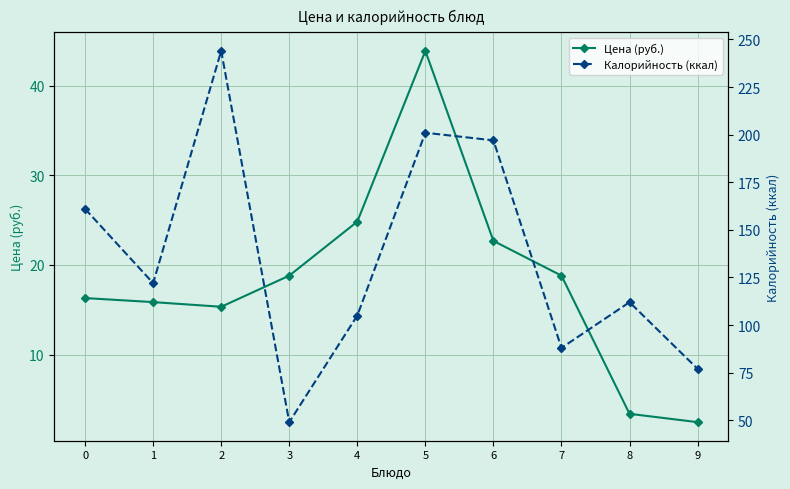

Is it true that Калорийность (ккал) equals 37.6 at 7?

False